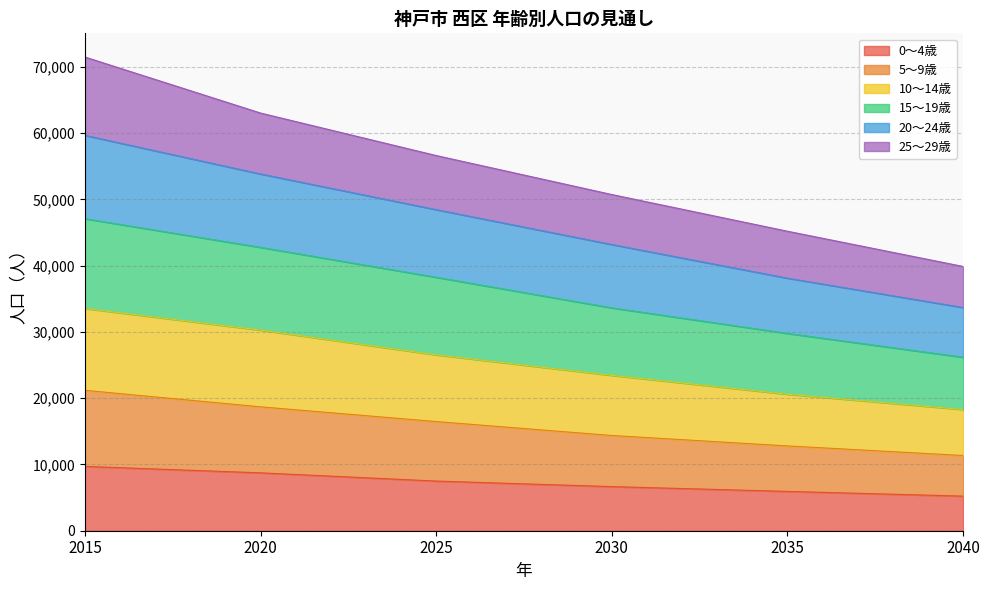

True or false: 20～24歳 and 15～19歳 cross at least once.

False